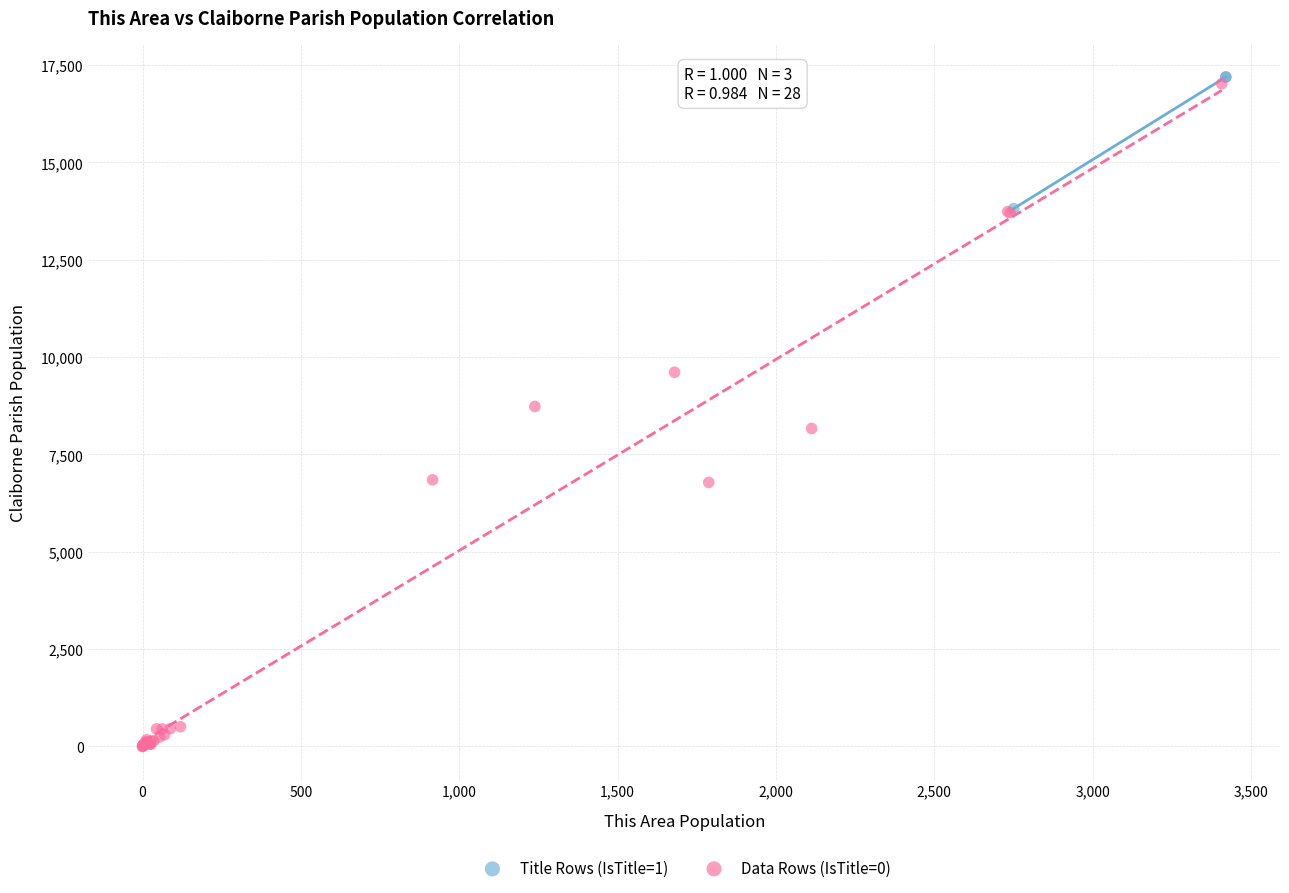

Which series has the largest Y range (max minus min)?

Data Rows (IsTitle=0)